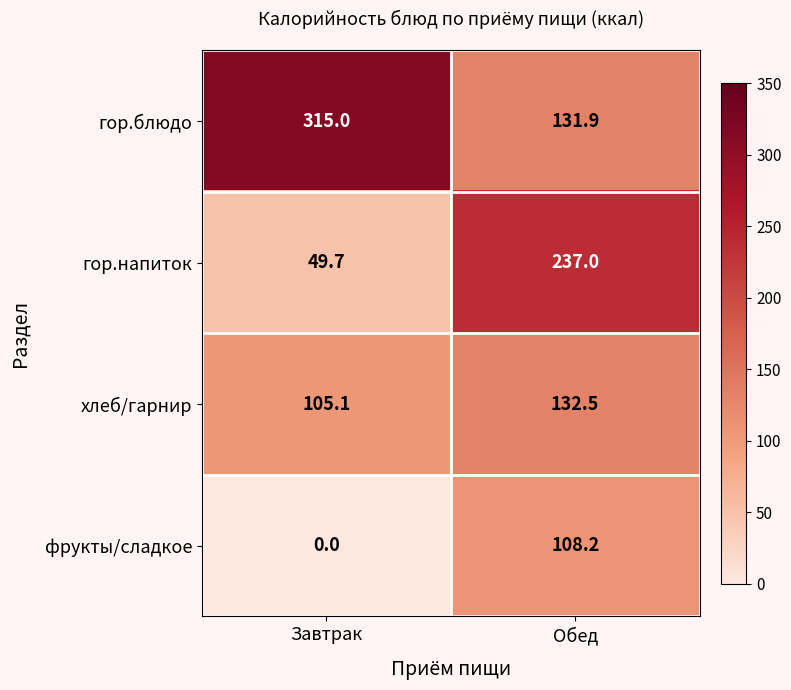

Where is хлеб/гарнир nearest to the value 118?

Завтрак